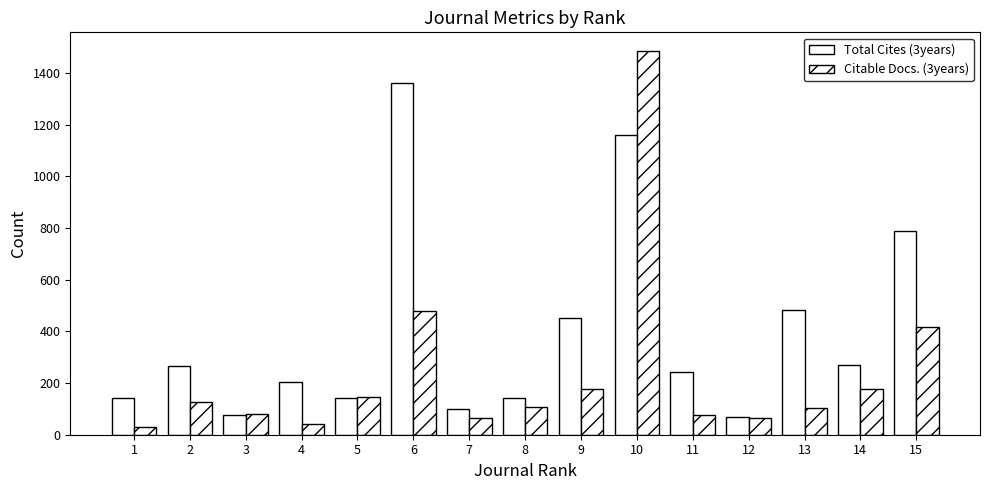

How many data points in Total Cites (3years) are less than 243?

7